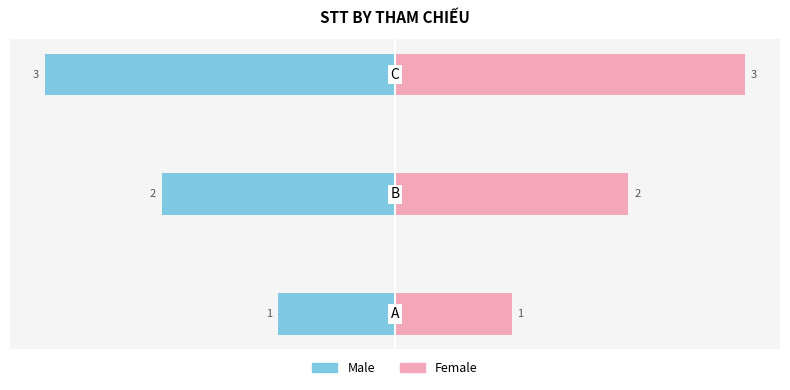

List the series in order of their peak value, highest first.

Female, Male